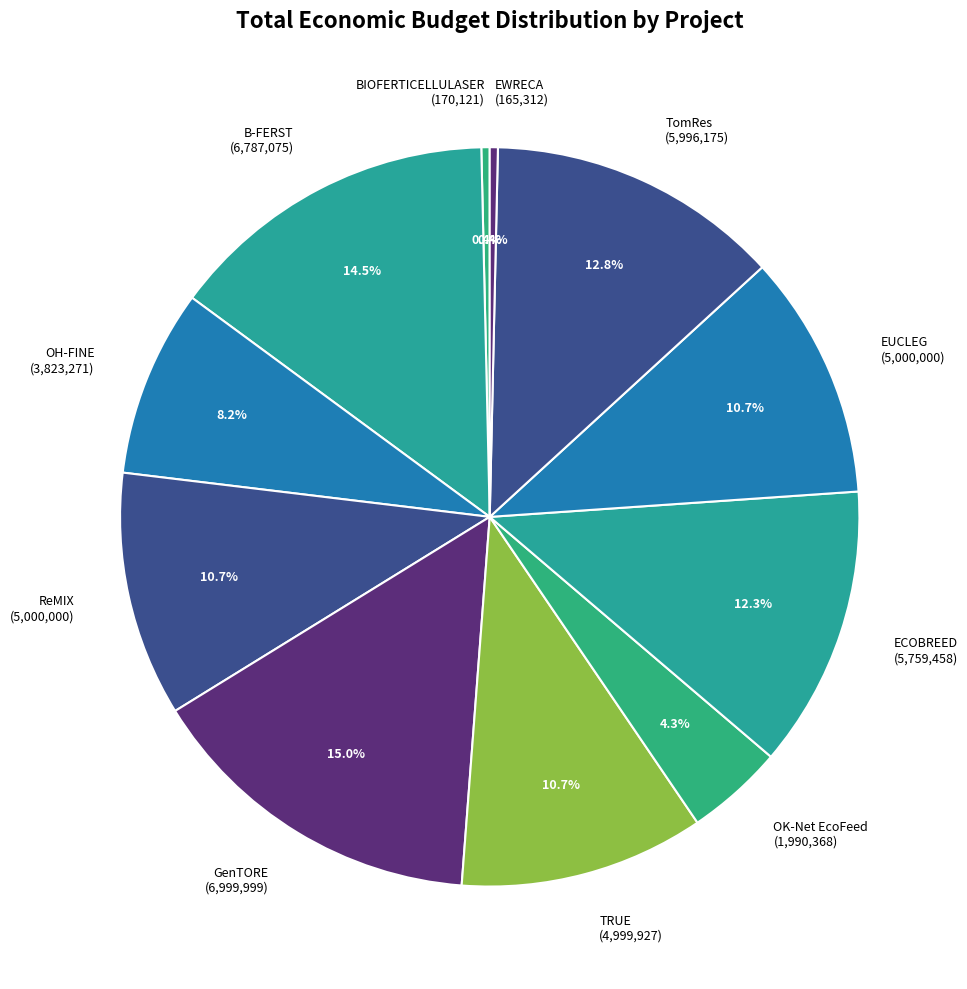

To the nearest percent, what is the difference between the ReMIX and ECOBREED slice percentages?

2%